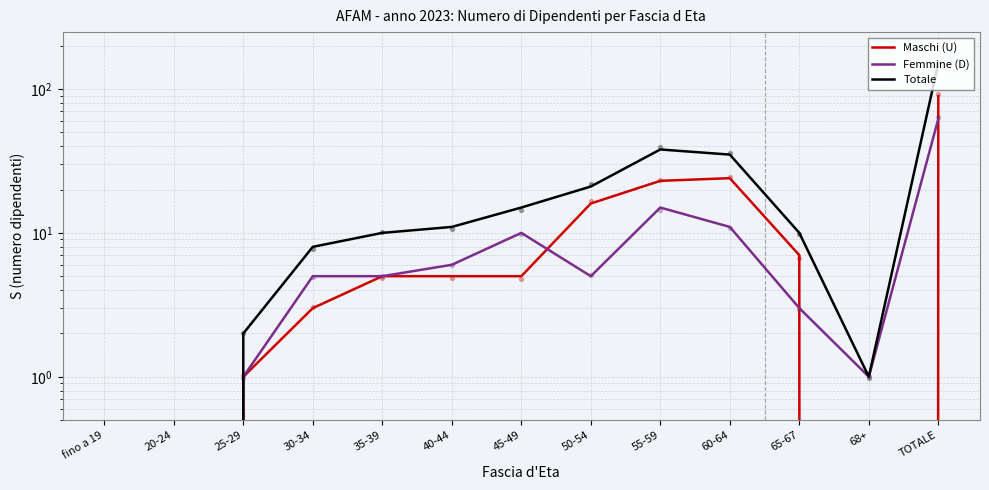

Which series contains the lowest Y value?

Maschi (U)